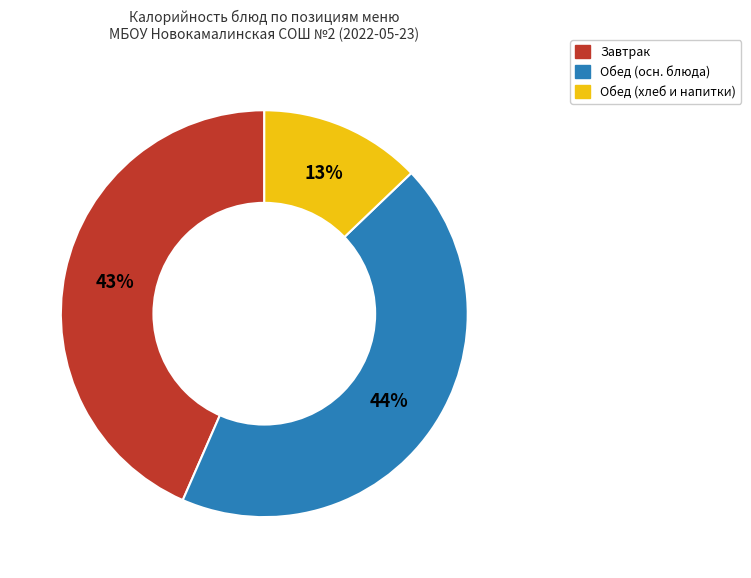

To the nearest percent, what is the difference between the largest and smallest slice percentages?

31%